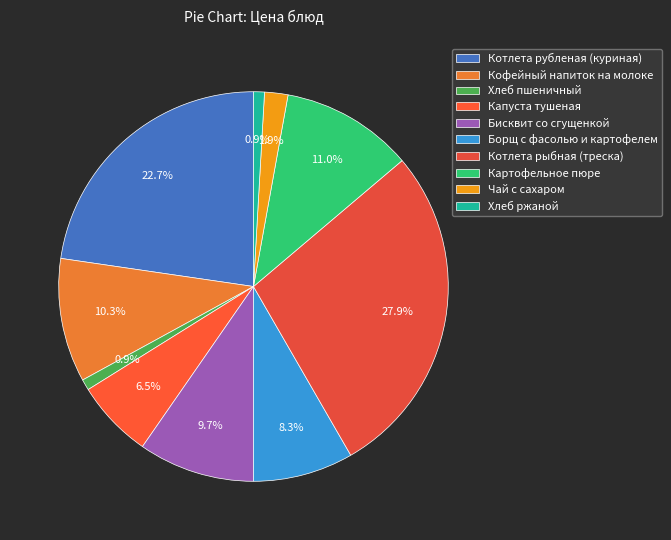

Is there any slice that represents more than half of the pie?

No